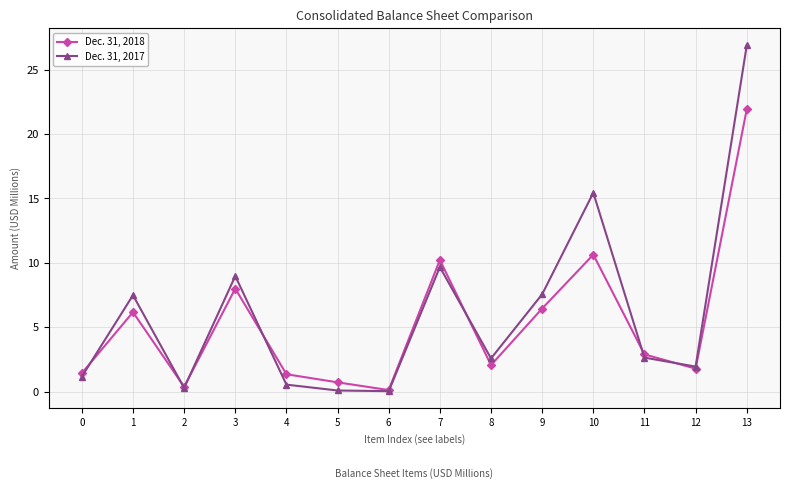

The value of Dec. 31, 2017 at 4 is 0.6. True or false?

True